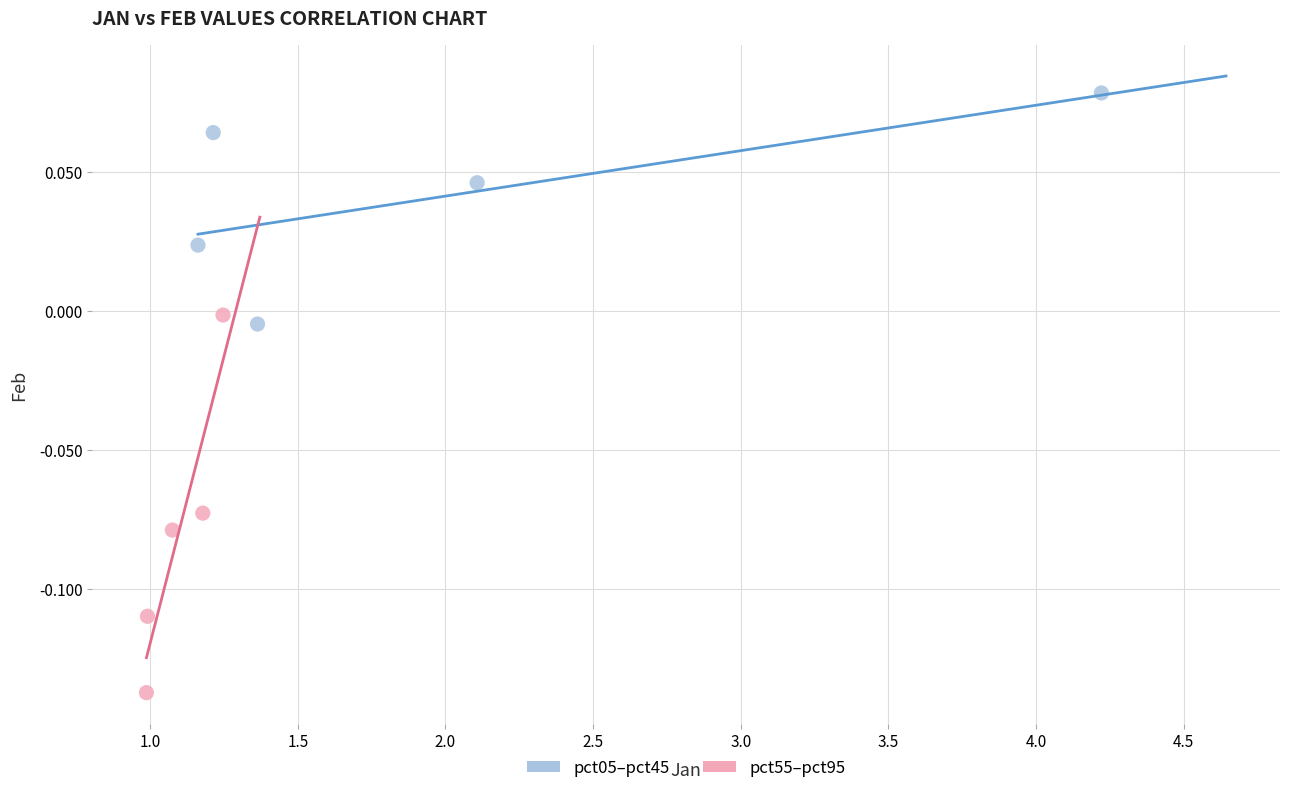

What are all the series names shown in the legend?

pct05–pct45, pct55–pct95